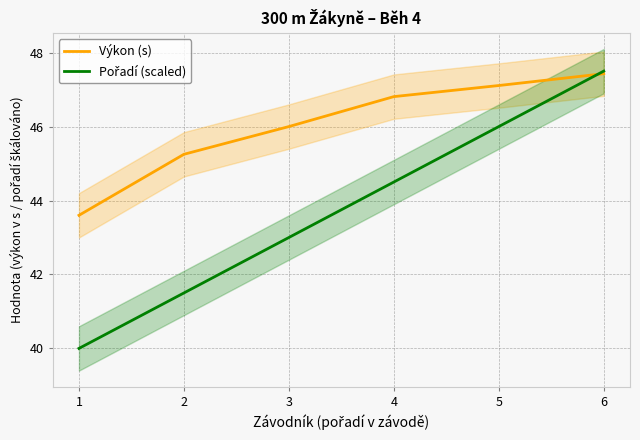

What is the minimum value for Výkon (s)?

43.6